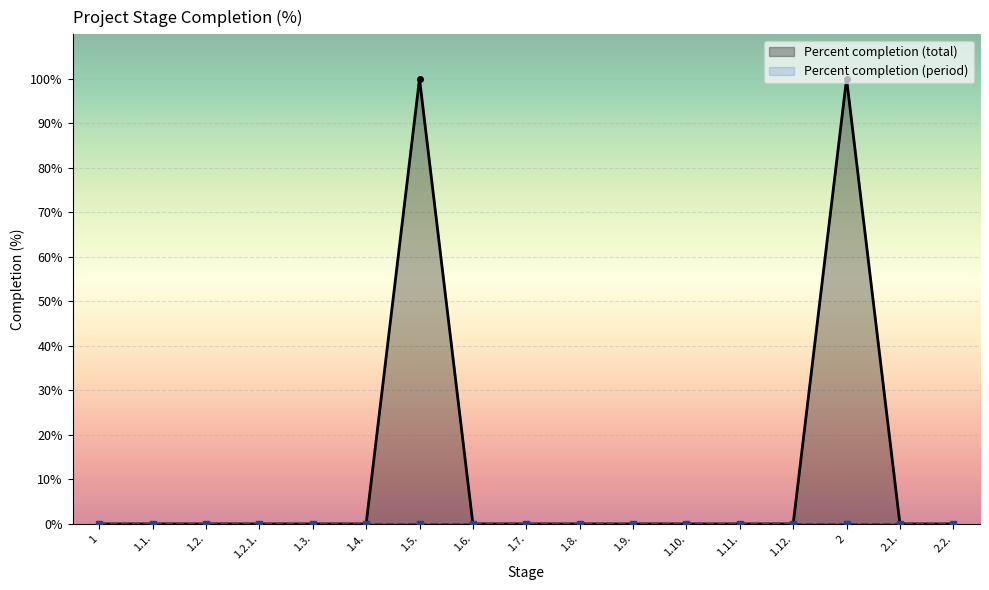

Reading right to left, list all the values displayed in this chart.

2.2.=0	2.1.=0	2=100	1.12.=0	1.11.=0	1.10.=0	1.9.=0	1.8.=0	1.7.=0	1.6.=0	1.5.=100	1.4.=0	1.3.=0	1.2.1.=0	1.2.=0	1.1.=0	1=0